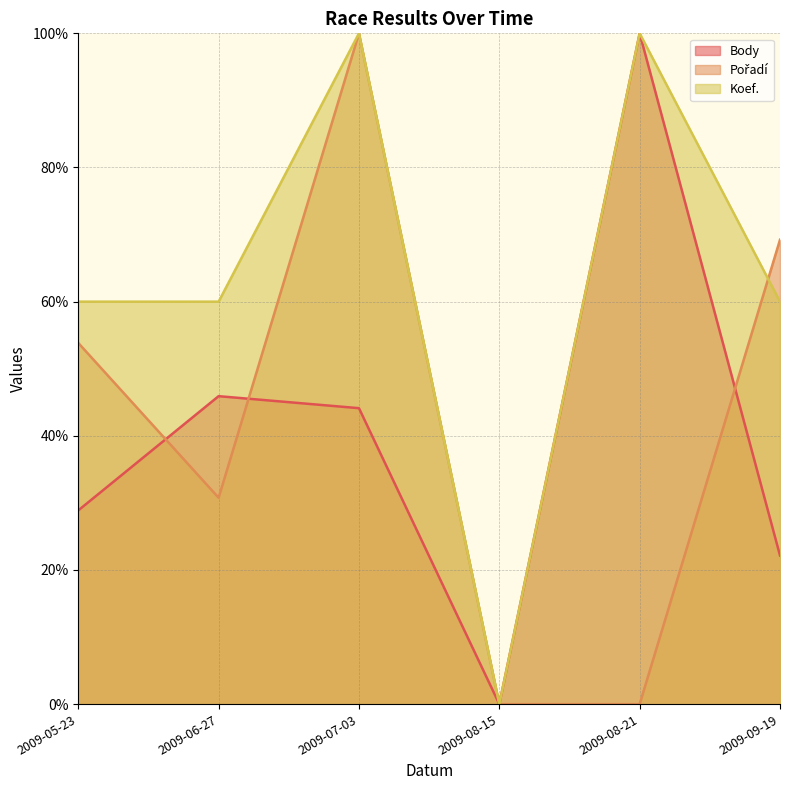

Which series has the largest total across all categories?

Koef.